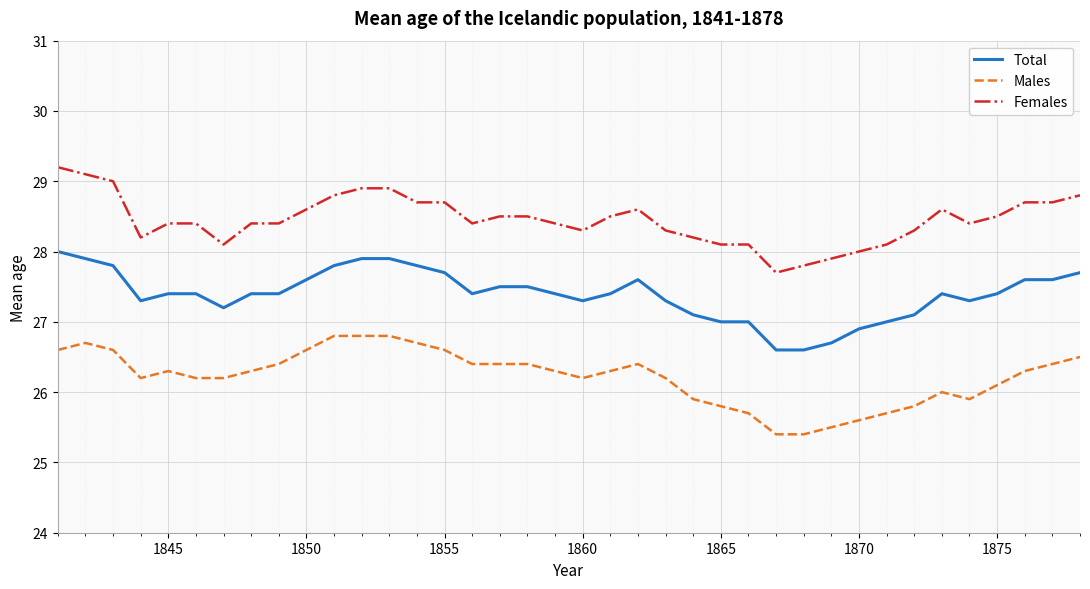

What is the maximum value for Males?

26.8